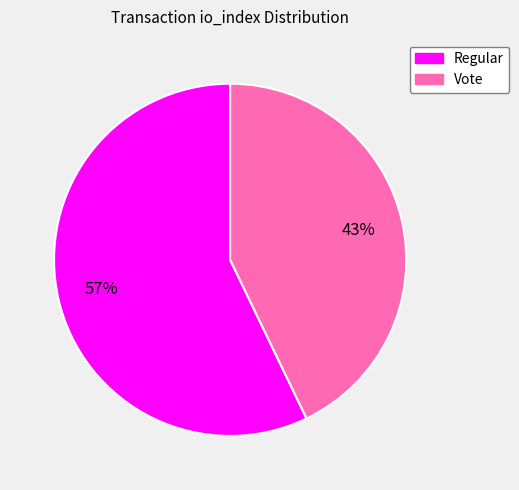

Does any single category account for the majority?

Yes